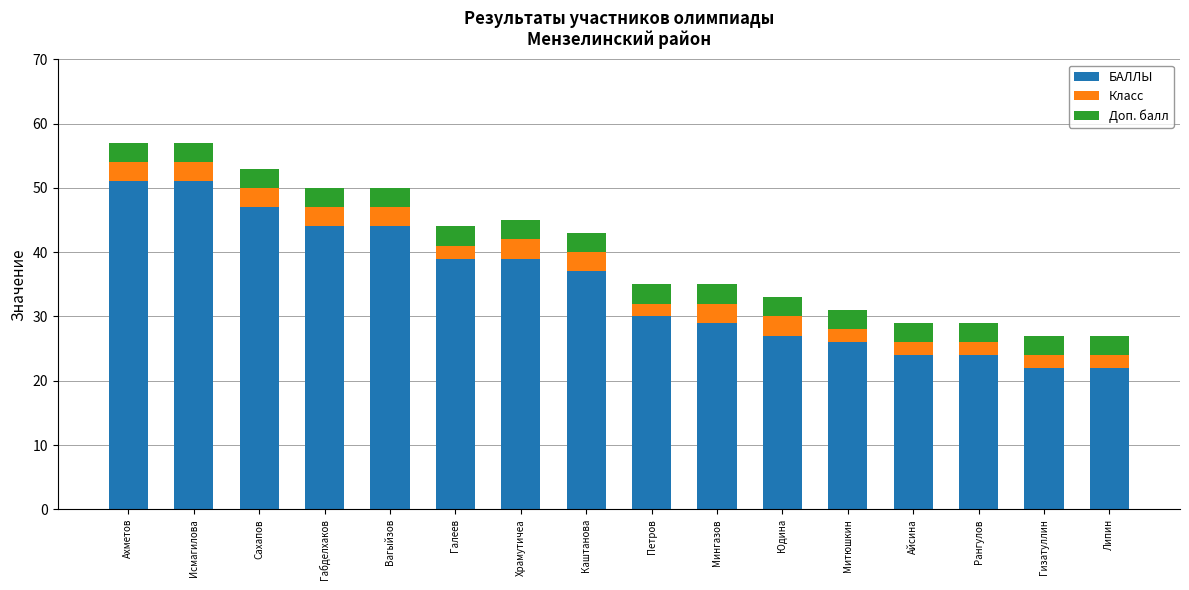

What is the total value across all series at Петров?

35